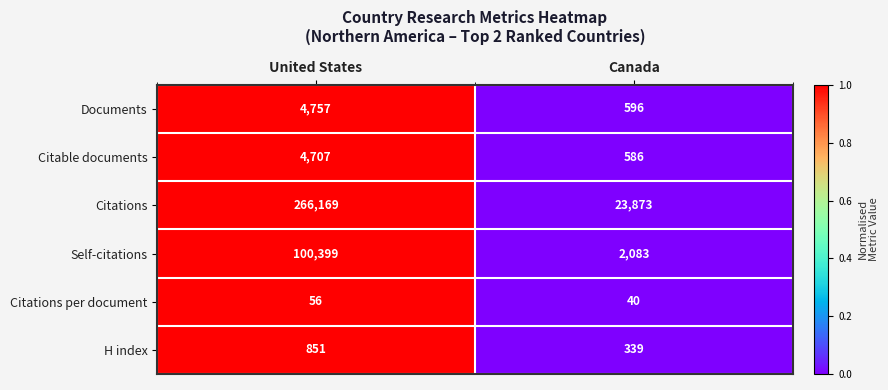

Rank the series at United States from lowest to highest value.

Citations per document, H index, Citable documents, Documents, Self-citations, Citations